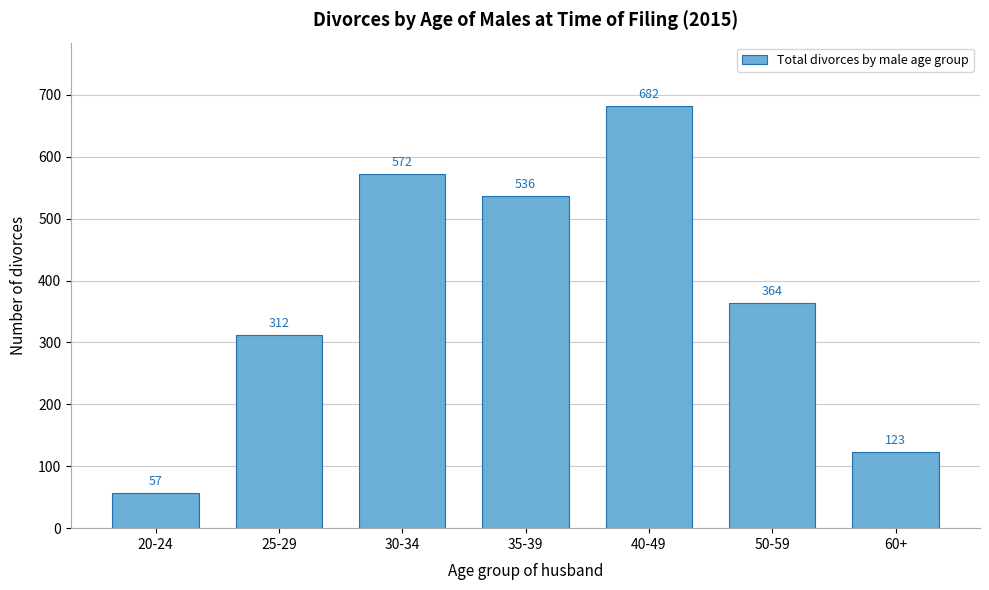

Reading left to right, transcribe all the data shown in this chart.

20-24=57	25-29=312	30-34=572	35-39=536	40-49=682	50-59=364	60+=123